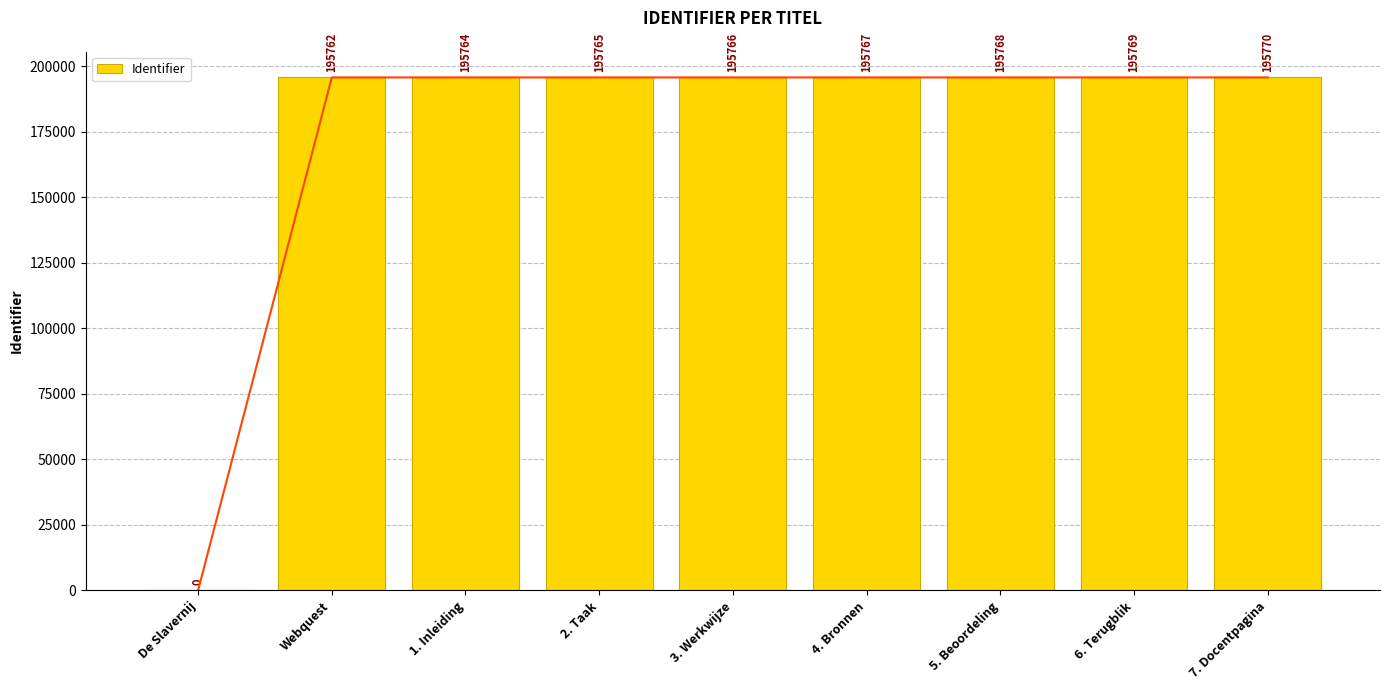

At which label does the data first exceed 195766?

4. Bronnen